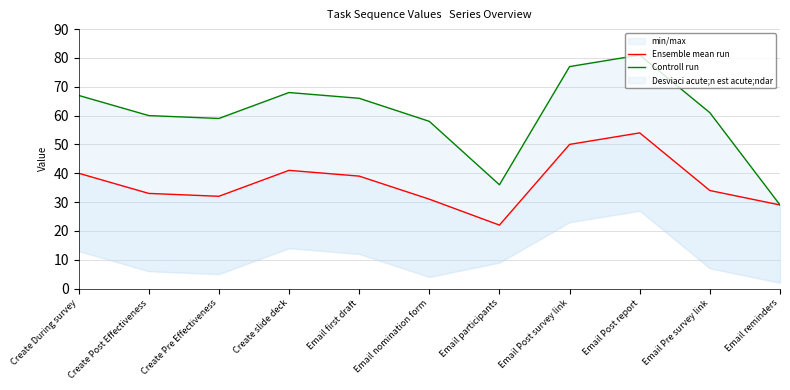

Reading left to right, list all the values displayed in this chart.

Ensemble mean run: Create During survey=40	Create Post Effectiveness=33	Create Pre Effectiveness=32	Create slide deck=41	Email first draft=39	Email nomination form=31	Email participants=22	Email Post survey link=50	Email Post report=54	Email Pre survey link=34	Email reminders=29
Controll run: Create During survey=67	Create Post Effectiveness=60	Create Pre Effectiveness=59	Create slide deck=68	Email first draft=66	Email nomination form=58	Email participants=36	Email Post survey link=77	Email Post report=81	Email Pre survey link=61	Email reminders=29